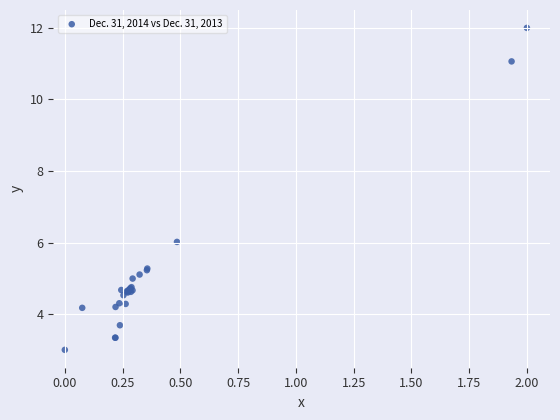

What Y value in the scatter plot is closest to 7?

6.0